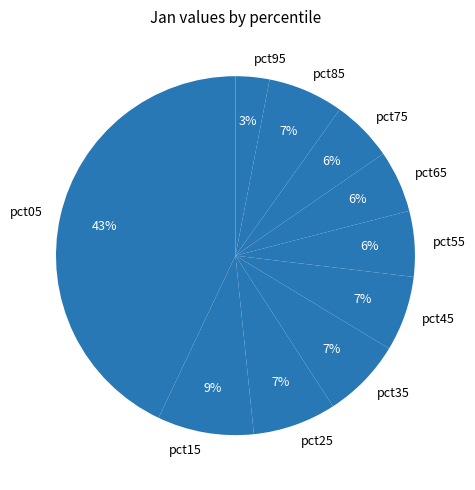

To the nearest percent, what percentage of the pie is pct35?

7%